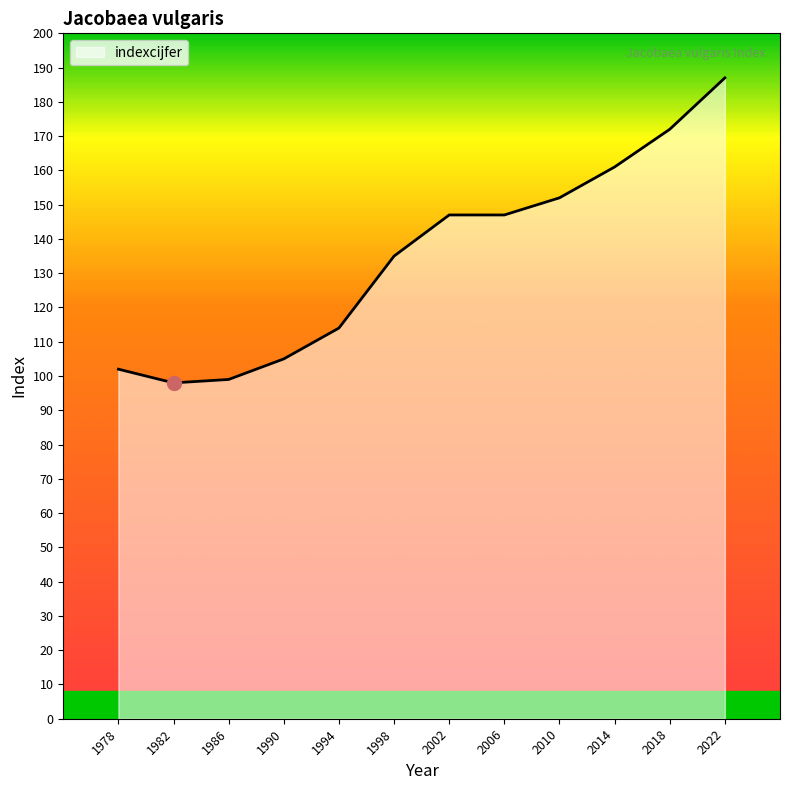

What is the approximate value at 2006, to the nearest 10?

150